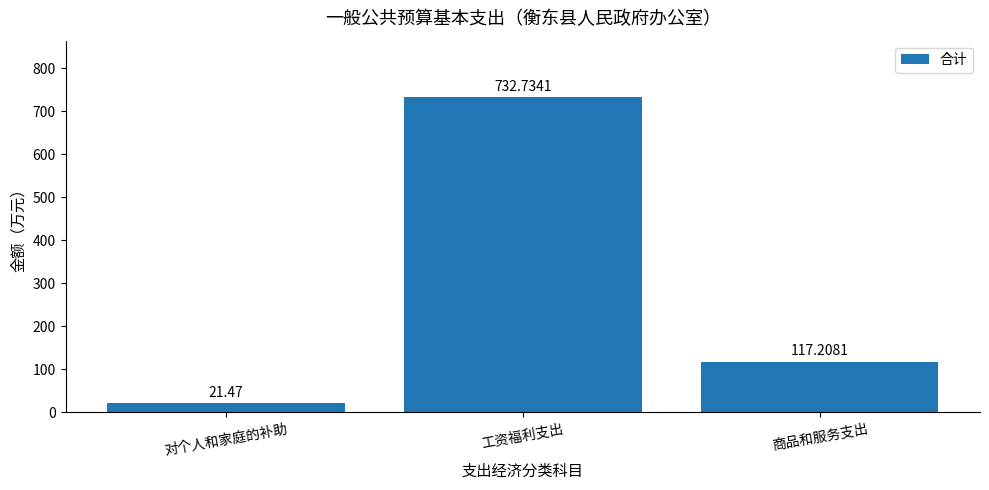

List the labels in order of value, largest first.

工资福利支出, 商品和服务支出, 对个人和家庭的补助